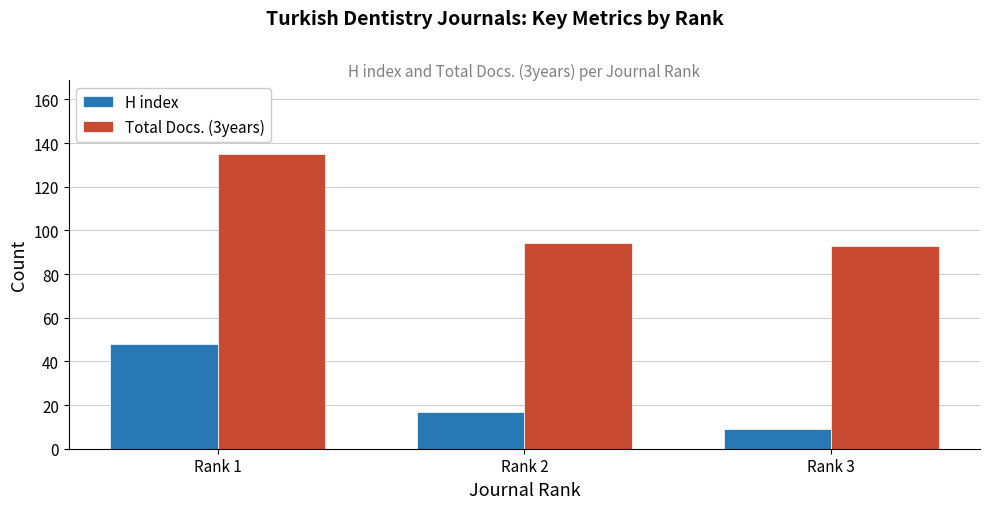

Which series has the largest range (max minus min)?

Total Docs. (3years)